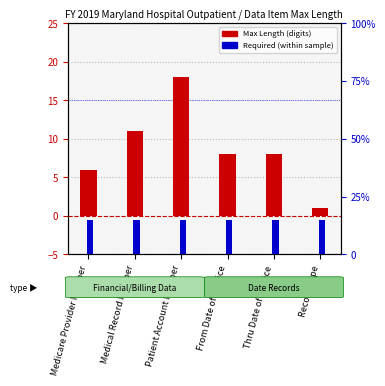

Which series has the widest spread of values?

Max Length